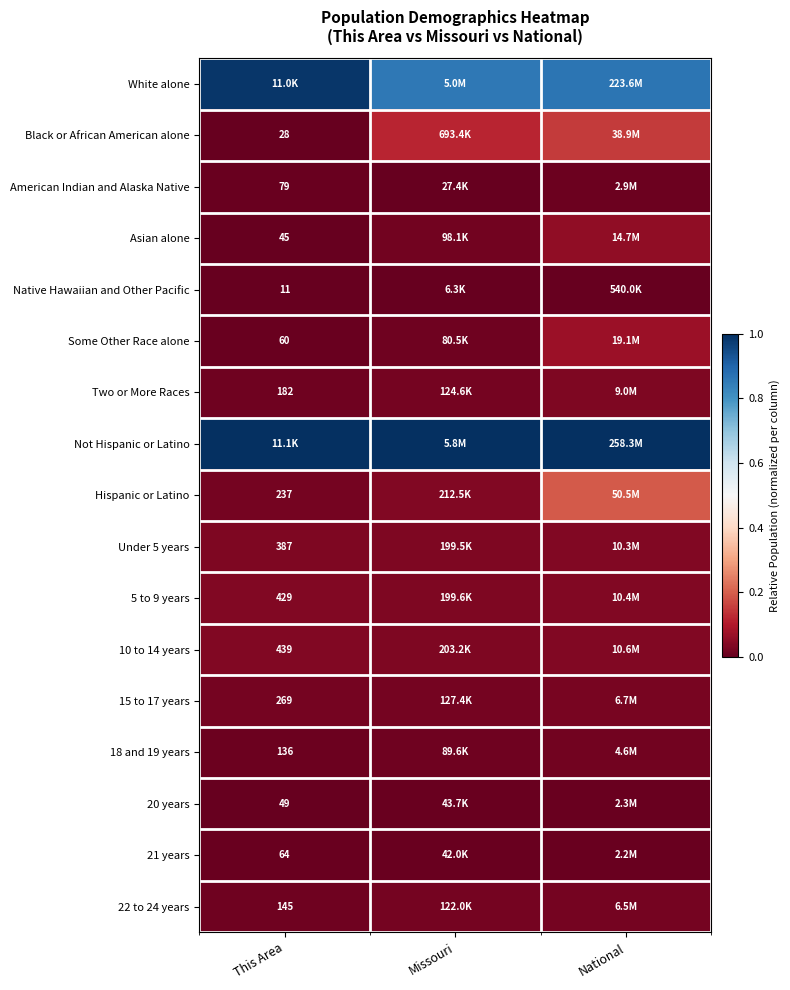

Is the value of American Indian and Alaska Native at This Area greater than the value of 20 years at This Area?

Yes